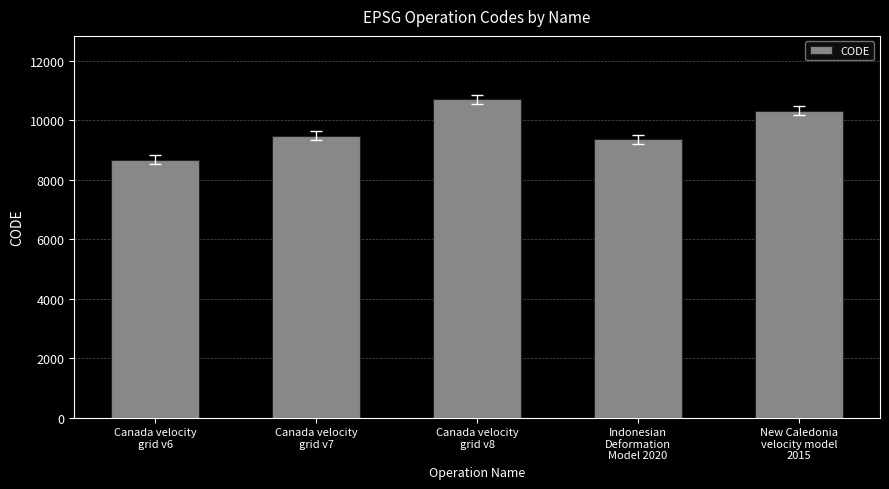

Reading left to right, list all the values displayed in this chart.

8676	9483	10707	9375	10323